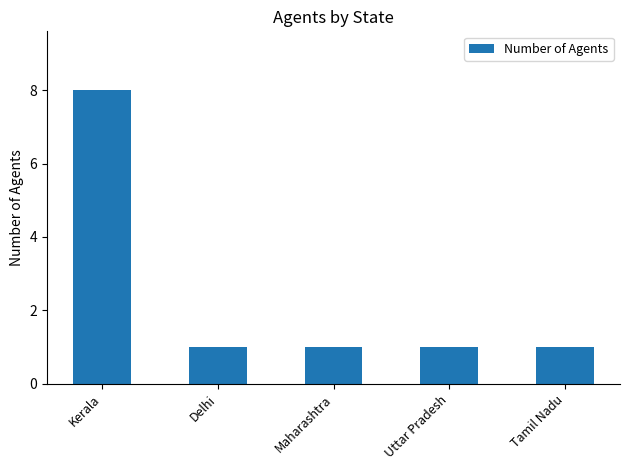

What is the change in value from Kerala to Tamil Nadu?

-7